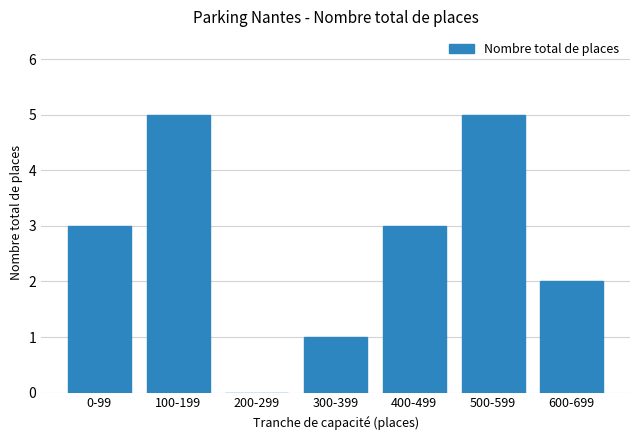

The value at 0-99 is 2. True or false?

False